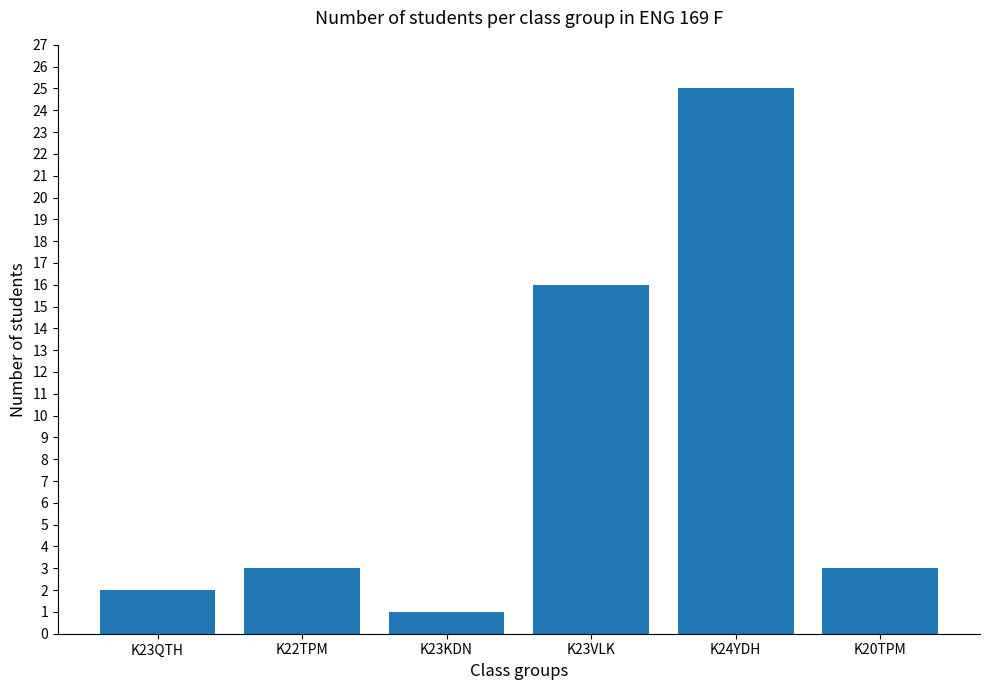

What is the difference between the second highest and second lowest values?

14